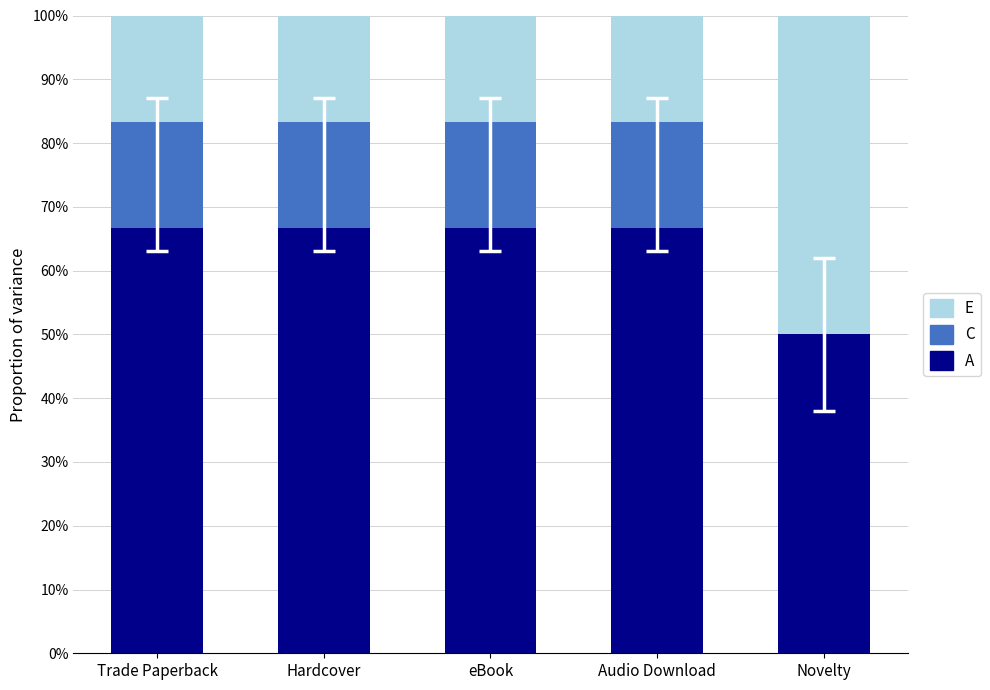

Are the bars horizontal?

No